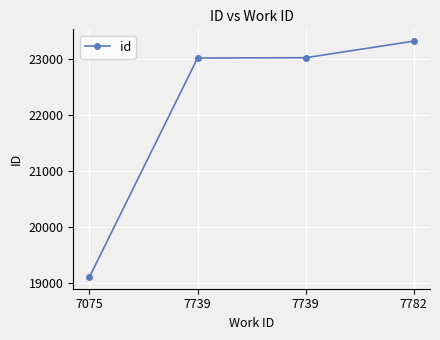

Count the number of categories in the chart.

4